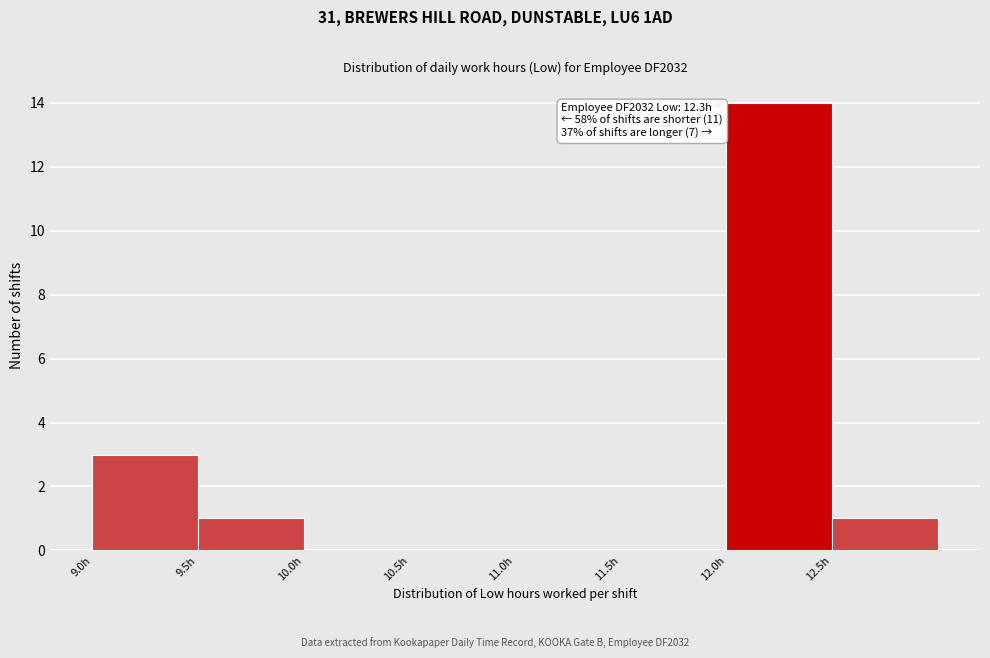

Which range on the x-axis has the tallest bar?

12.0 to 12.5